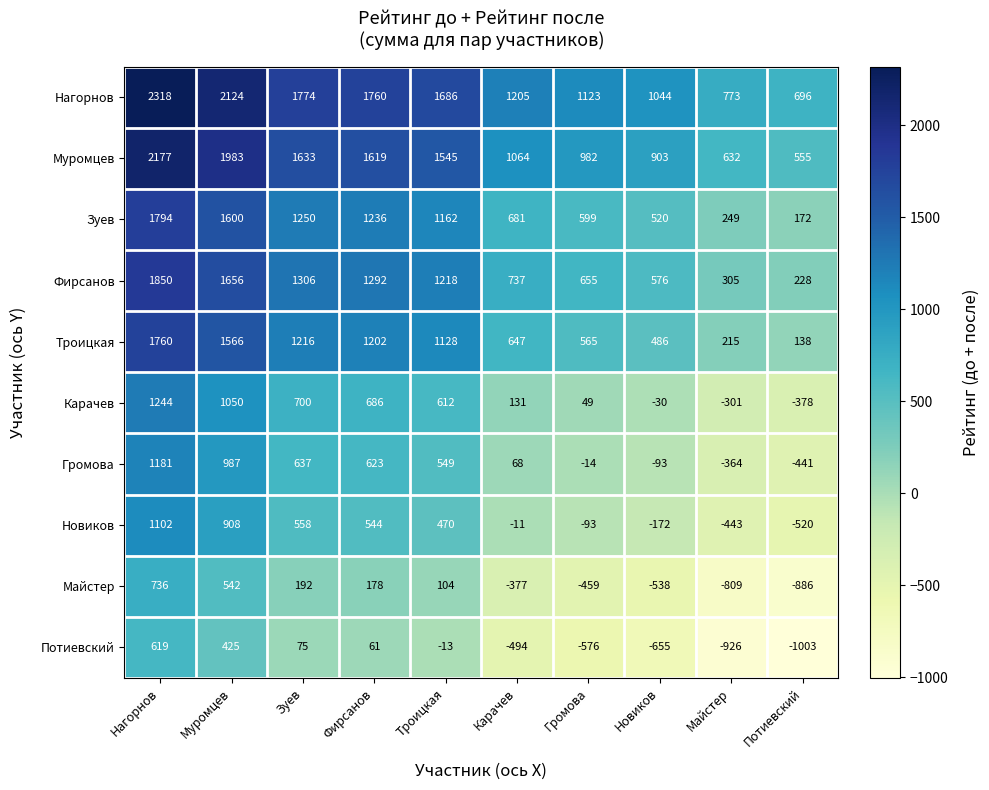

Which label corresponds to the smallest value in the chart?

Потиевский